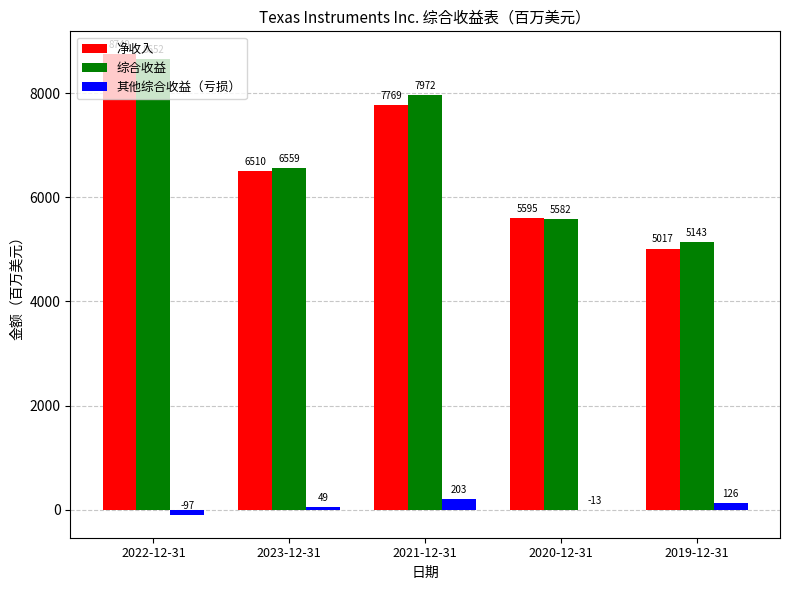

Which label corresponds to the largest value in the chart?

2022-12-31